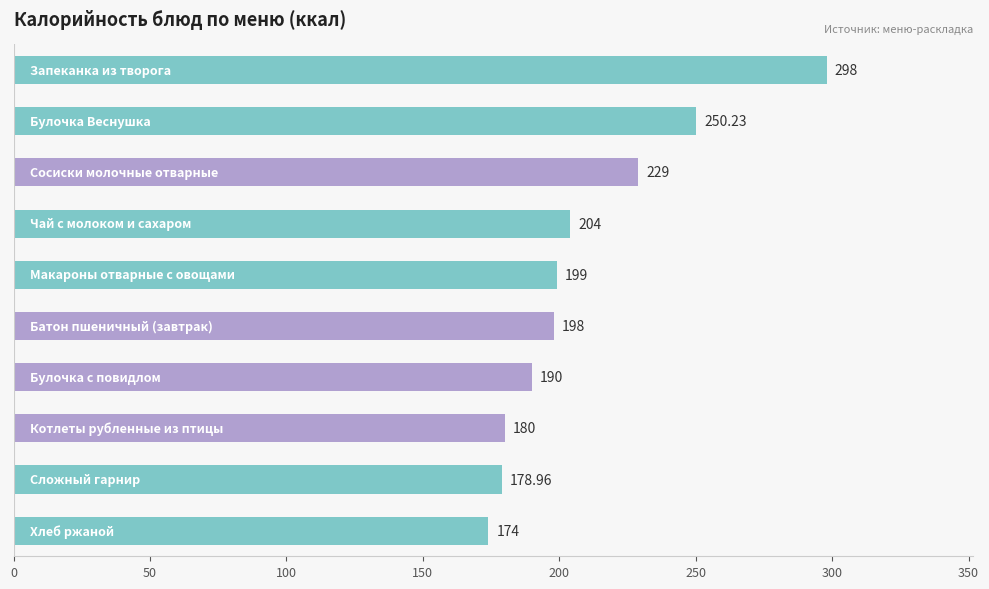

What is the average value?

210.1